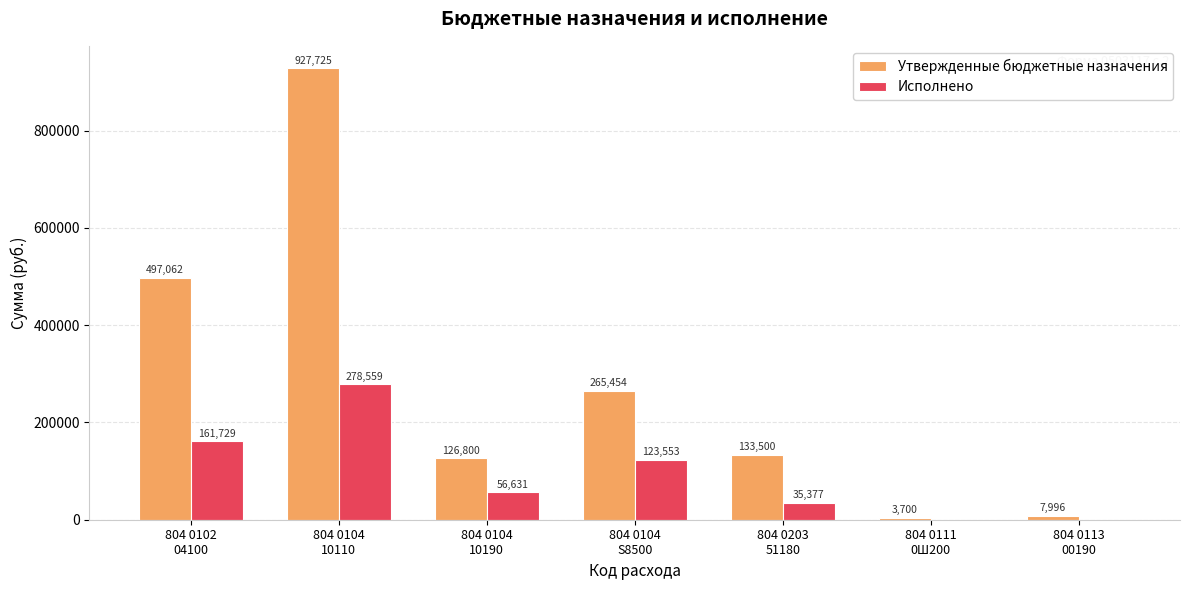

Which series has the largest total across all categories?

Утвержденные бюджетные назначения